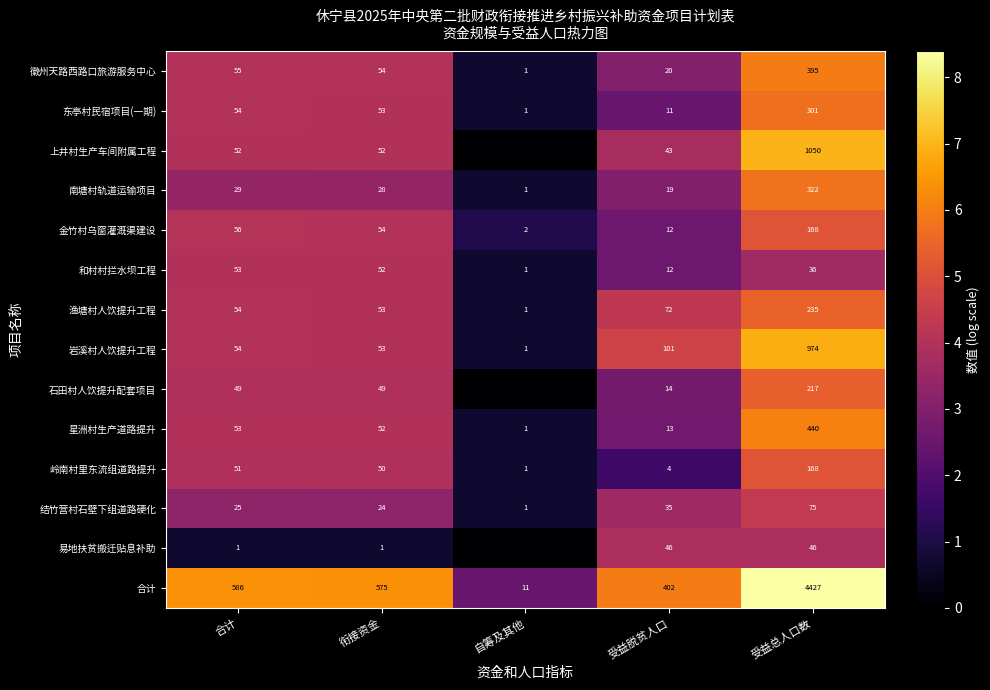

Which category has the lowest value across all series?

自筹及其他